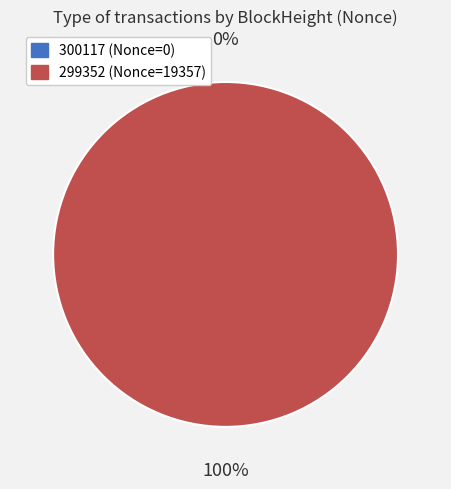

What is the total percentage of 300117 and 299352?

100.0%